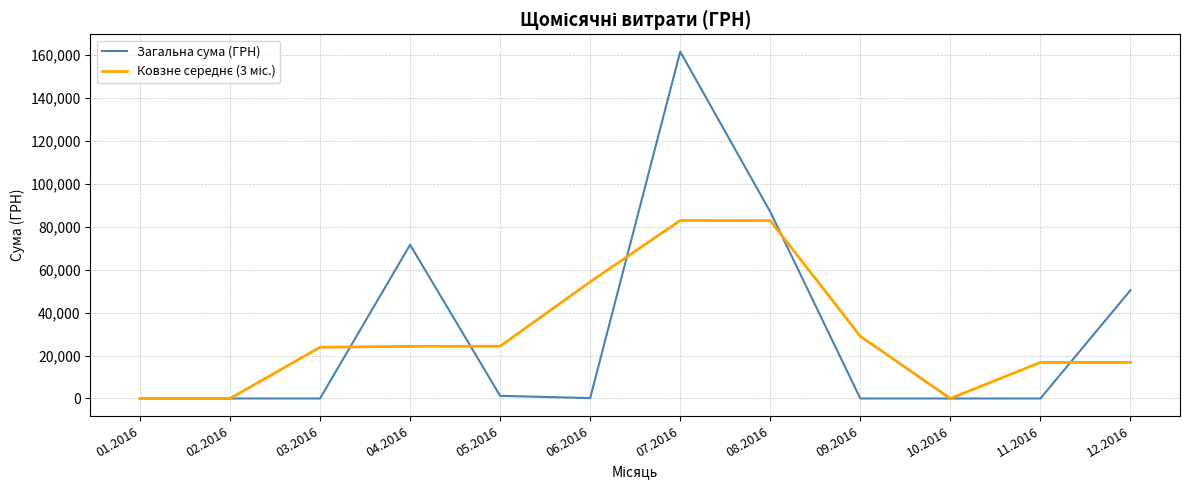

At which category is the sum across all series the highest?

07.2016